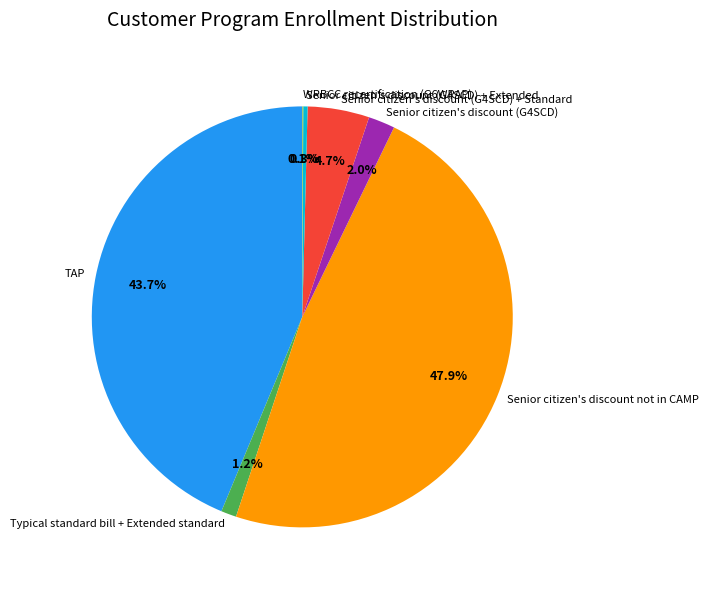

How much of the chart is everything except Senior citizen's discount (G4SCD)?

98.0%